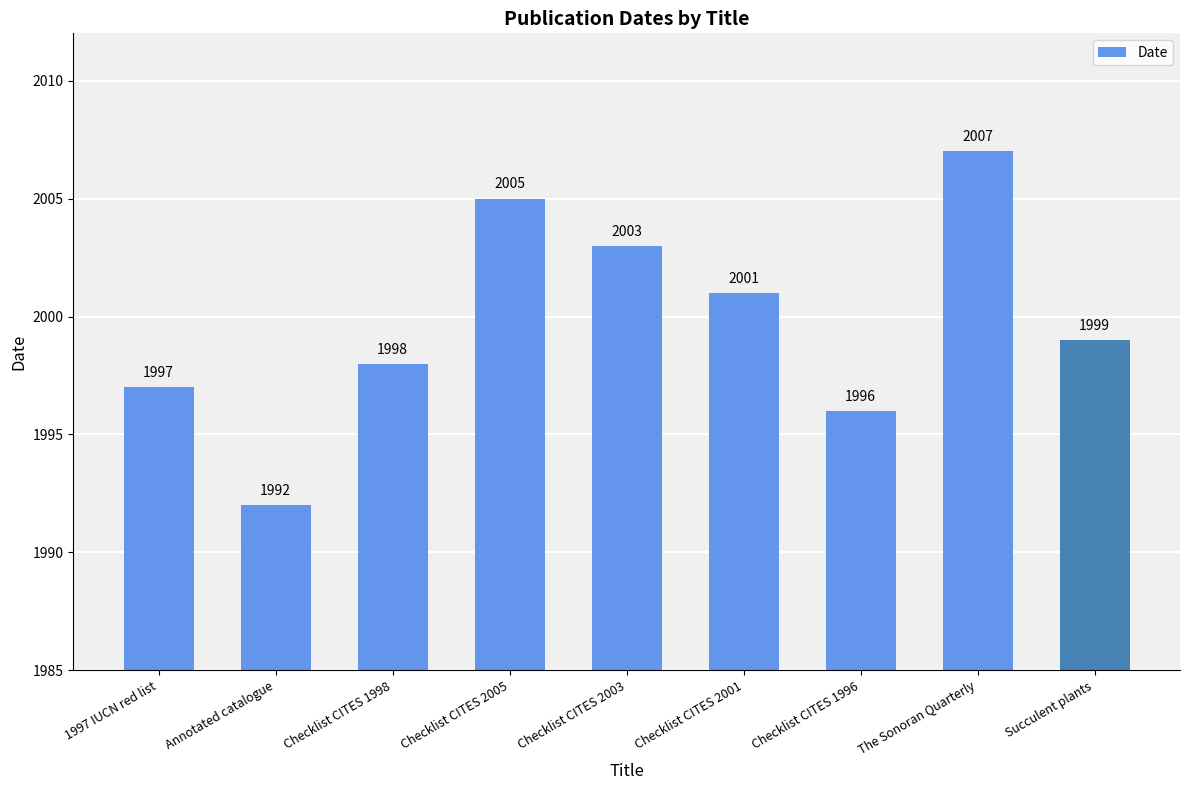

List the labels in order of value, smallest first.

Annotated catalogue, Checklist CITES 1996, 1997 IUCN red list, Checklist CITES 1998, Succulent plants, Checklist CITES 2001, Checklist CITES 2003, Checklist CITES 2005, The Sonoran Quarterly